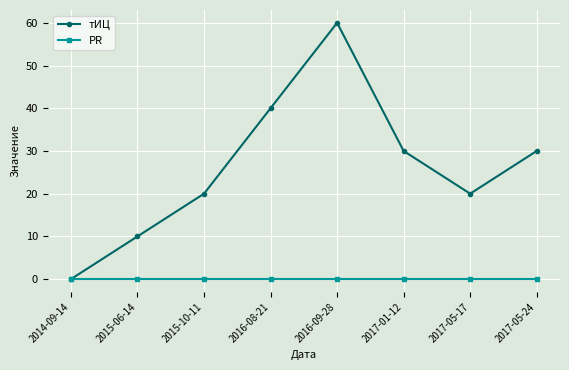

What is the label of the 2nd point from the right?

2017-05-17